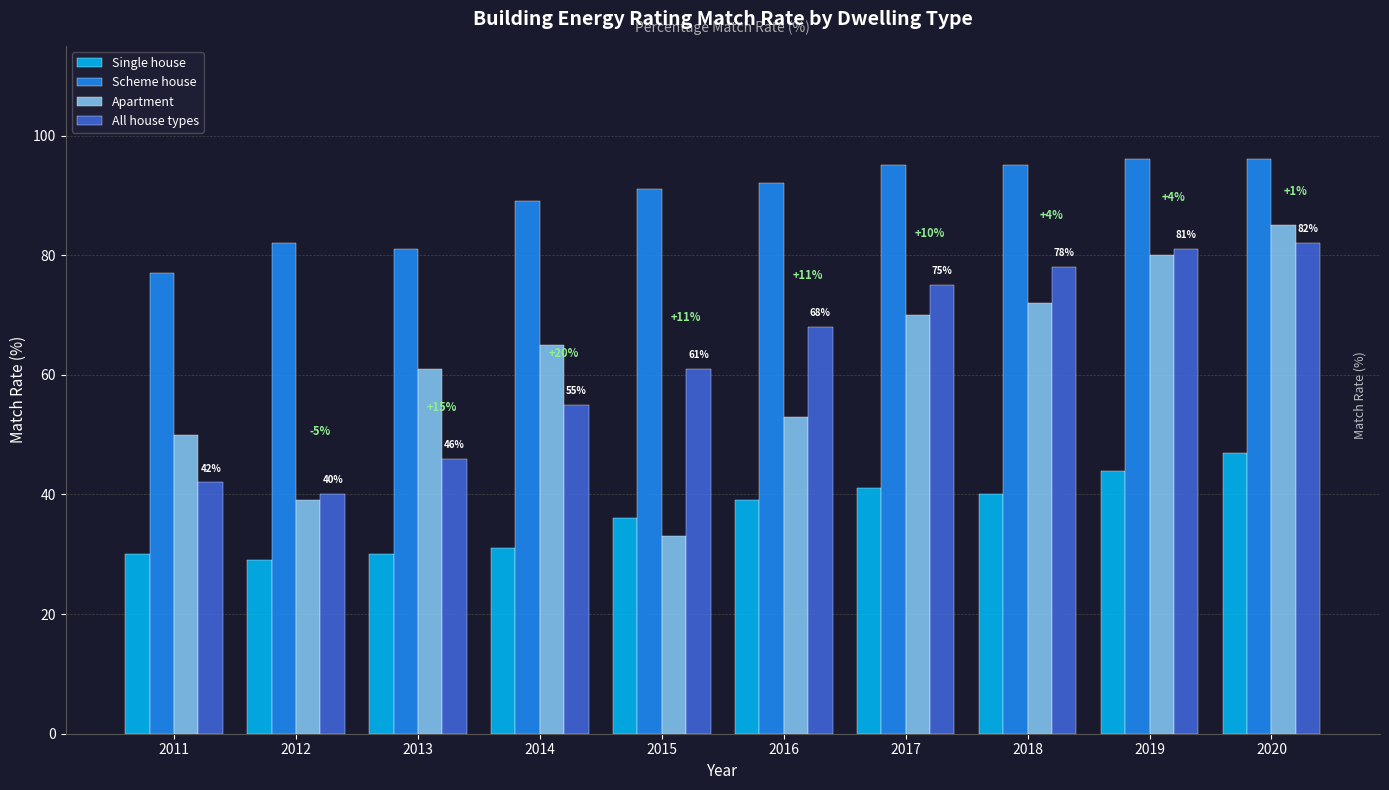

True or false: Single house has a value of 71 at 2017.

False